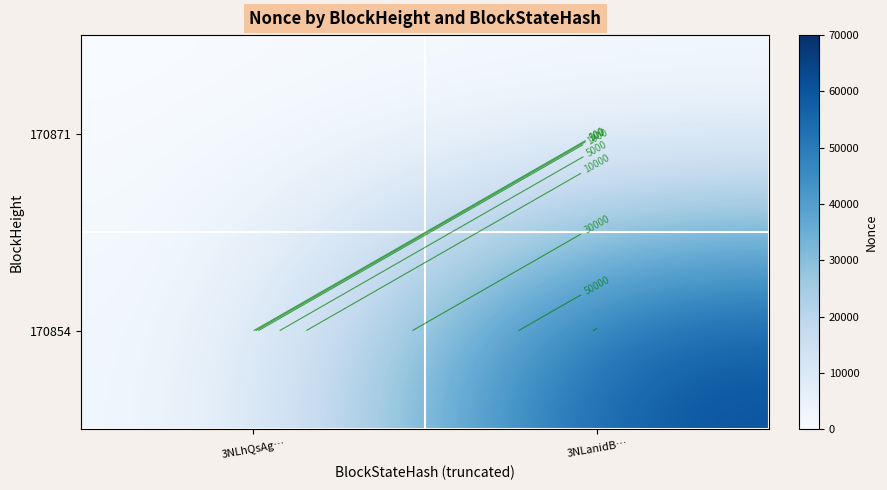

At which category is the sum across all series the highest?

3NLanidB…